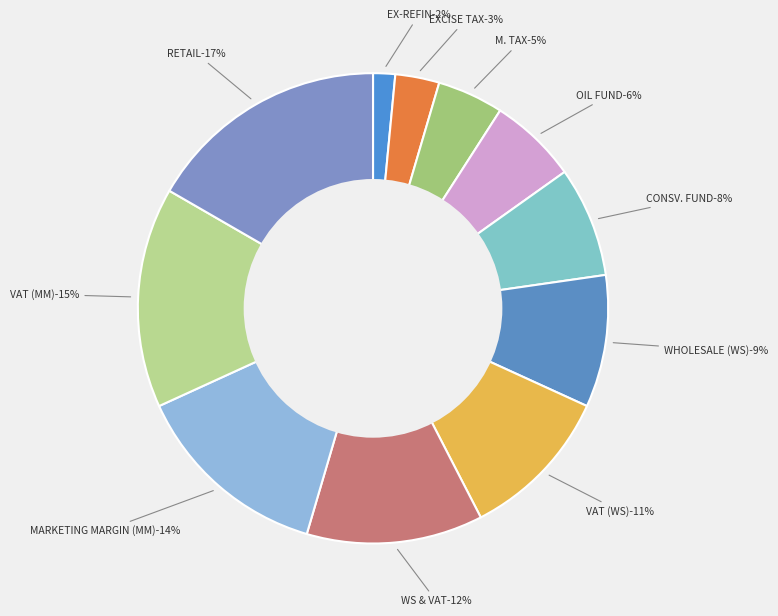

Between VAT (MM) and OIL FUND, which is larger?

VAT (MM)